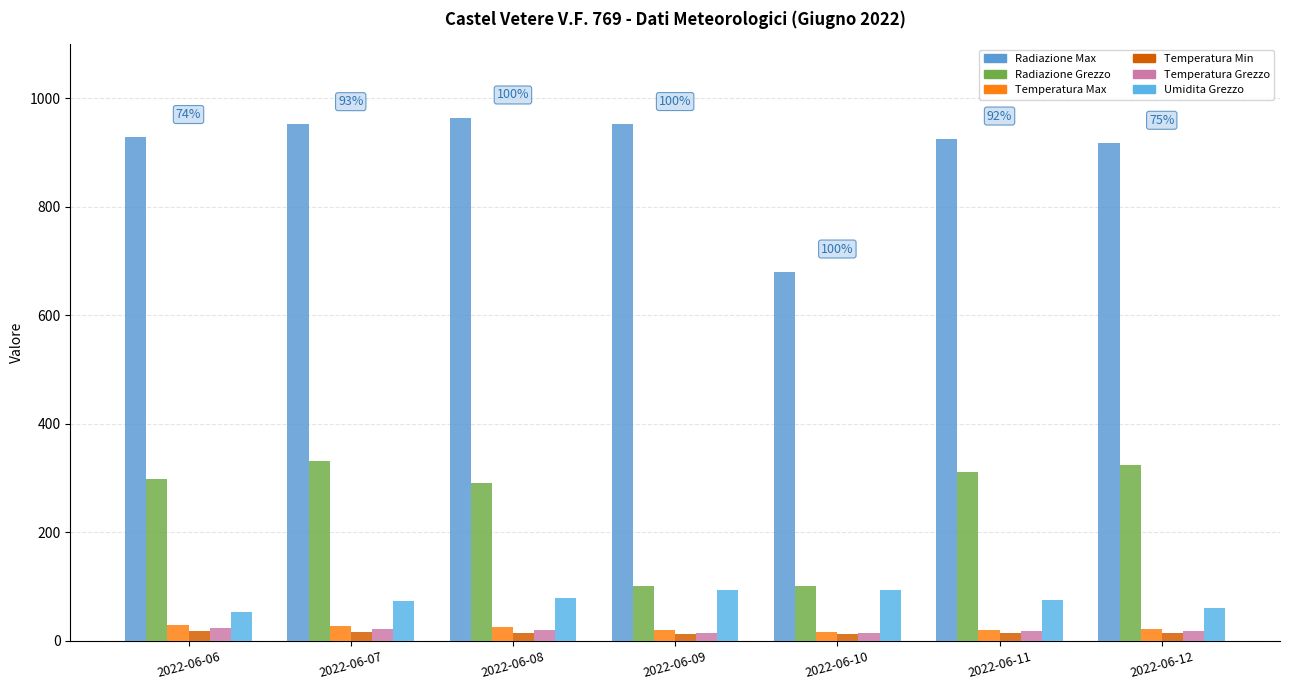

At how many categories does at least one series exceed 338?

7